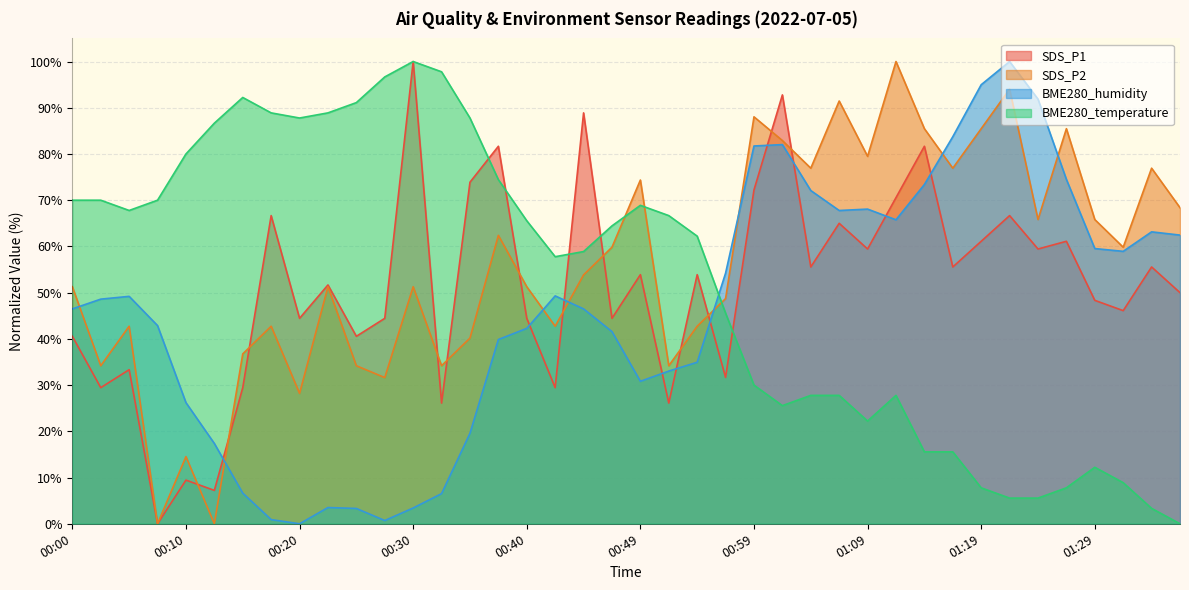

What is the label of the 25th point from the left?

00:59